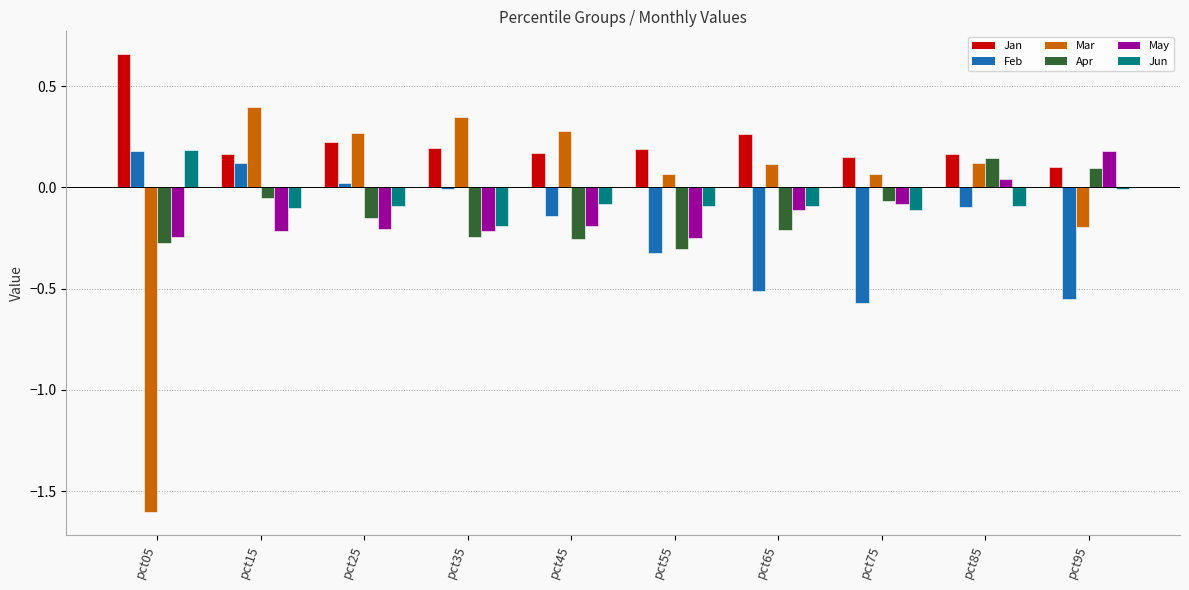

How many values in the Mar series exceed 0?

8